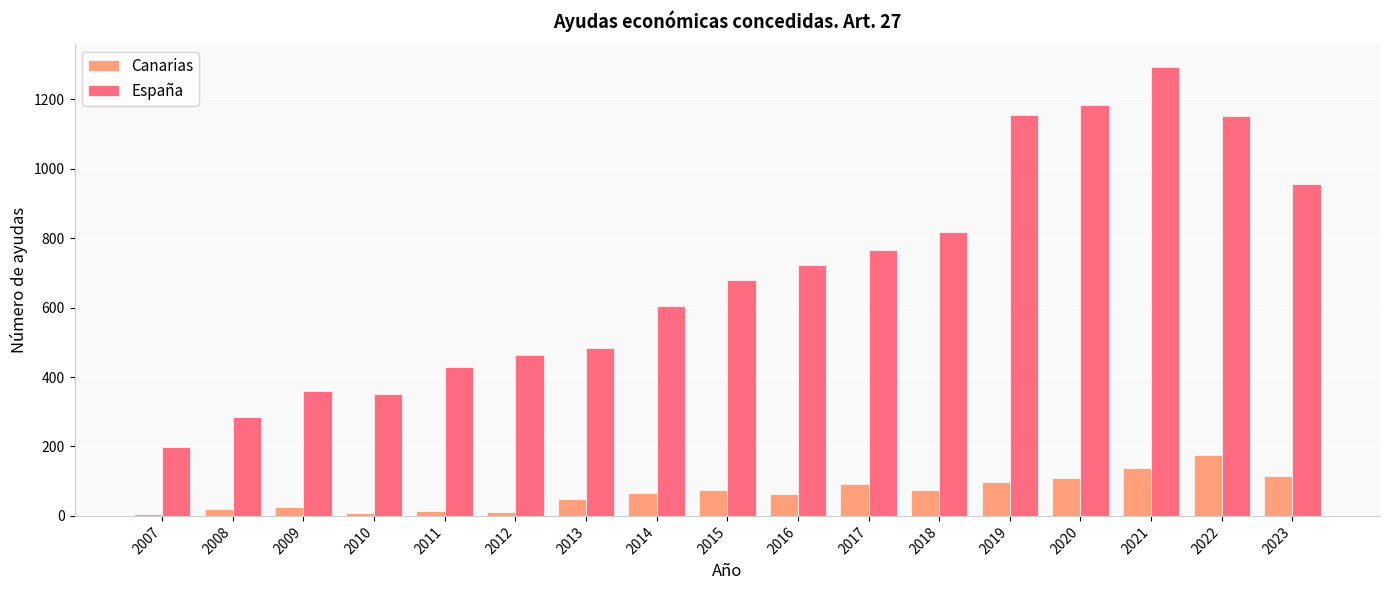

List the series in order of their peak value, lowest first.

Canarias, España